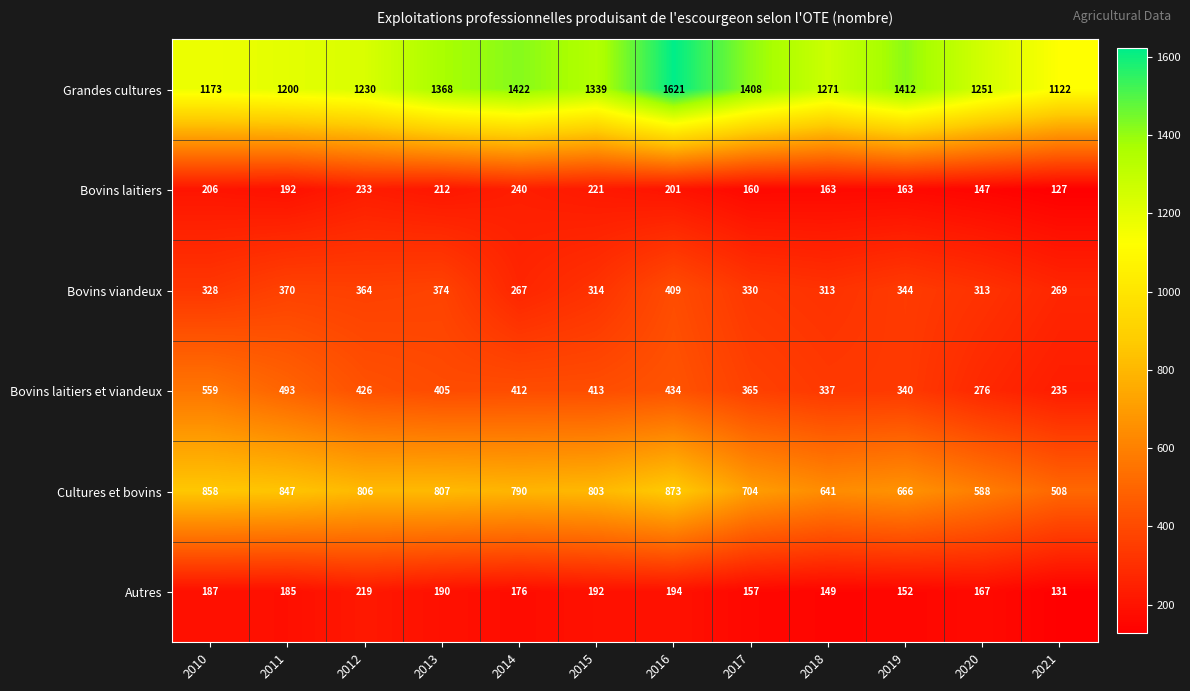

Which series has the largest range (max minus min)?

Grandes cultures